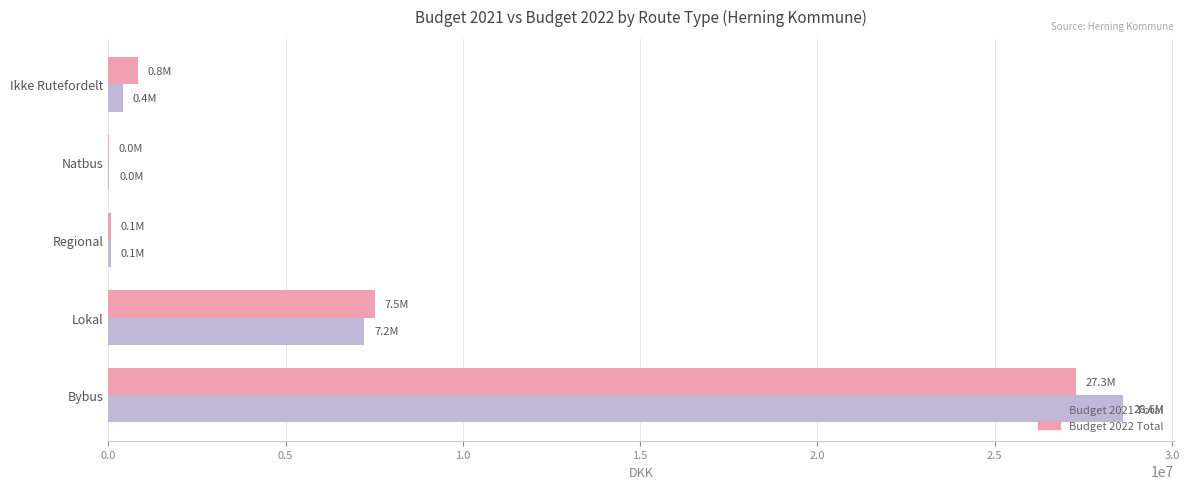

What is the average value of the Budget 2021 Total series?

7267200.0